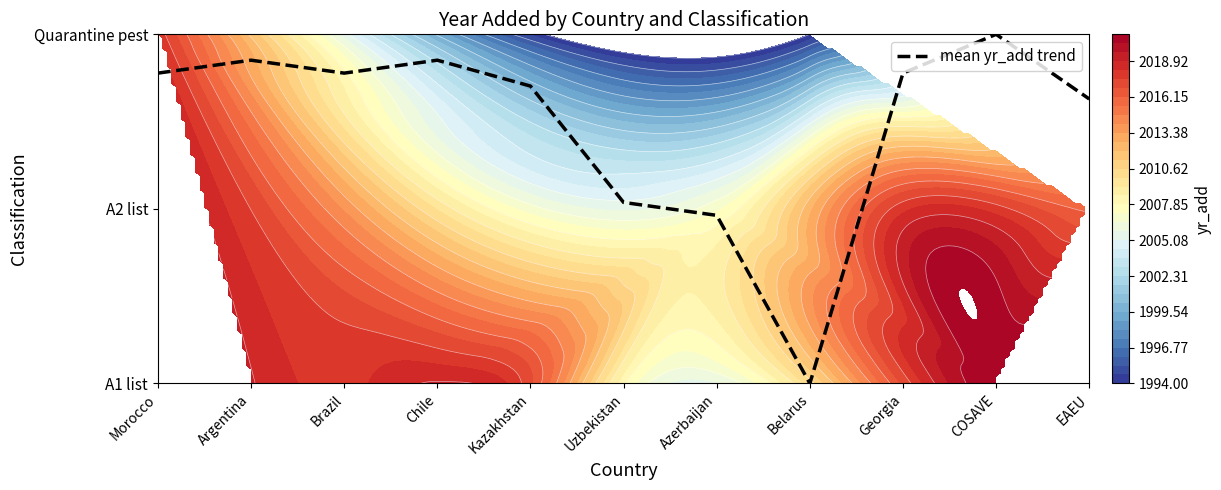

Reading left to right, extract all data points from this chart.

Morocco=1.8	Argentina=1.9	Brazil=1.8	Chile=1.9	Kazakhstan=1.7	Uzbekistan=1.0	Azerbaijan=1.0	Belarus=0.0	Georgia=1.8	COSAVE=2.0	EAEU=1.6